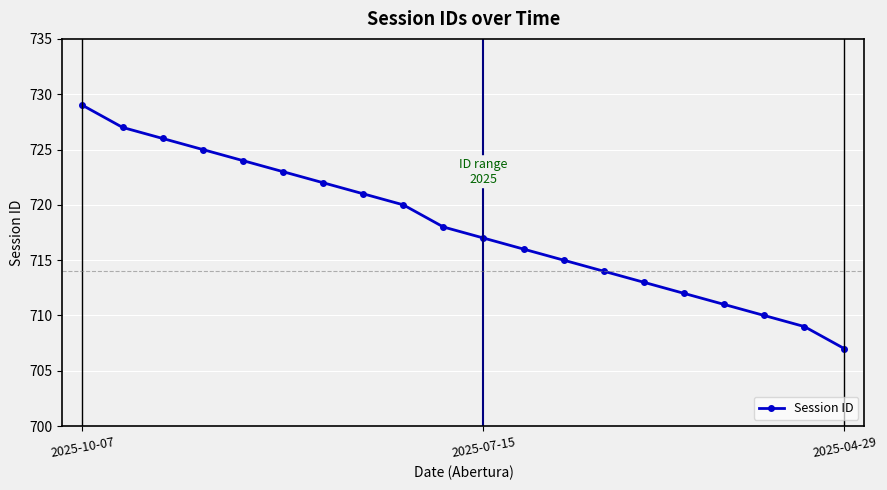

What is the average value?

718